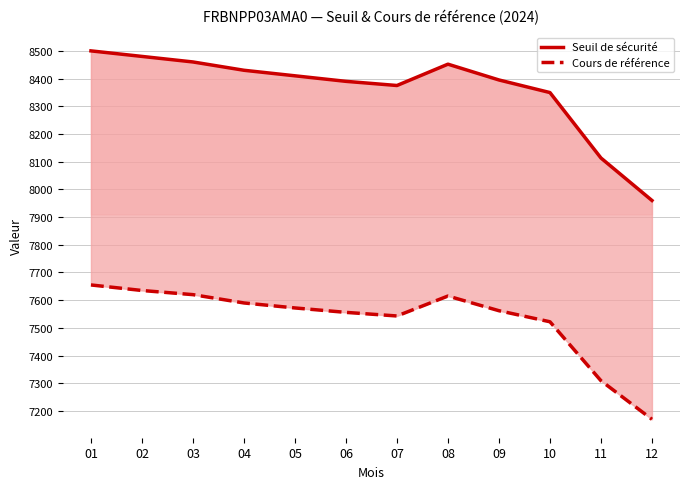

Which category has the highest value in the Seuil de sécurité series?

01